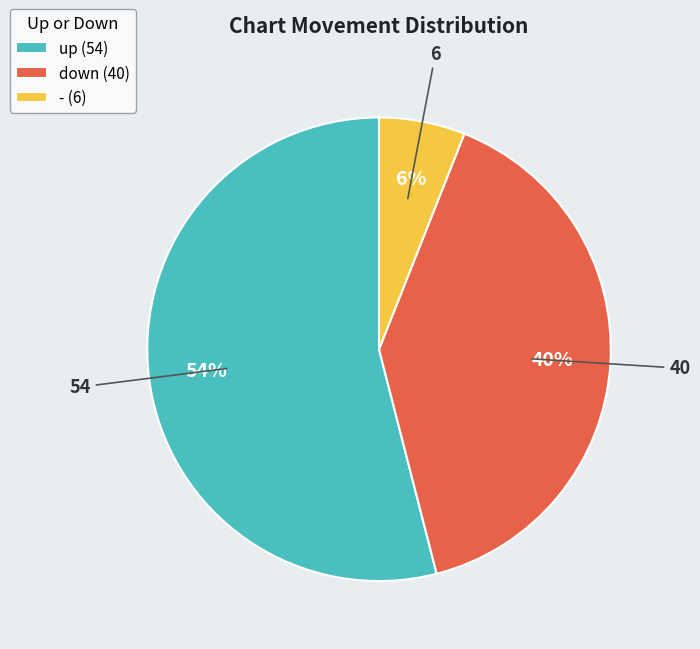

Do - and down together represent more than half of the pie?

No